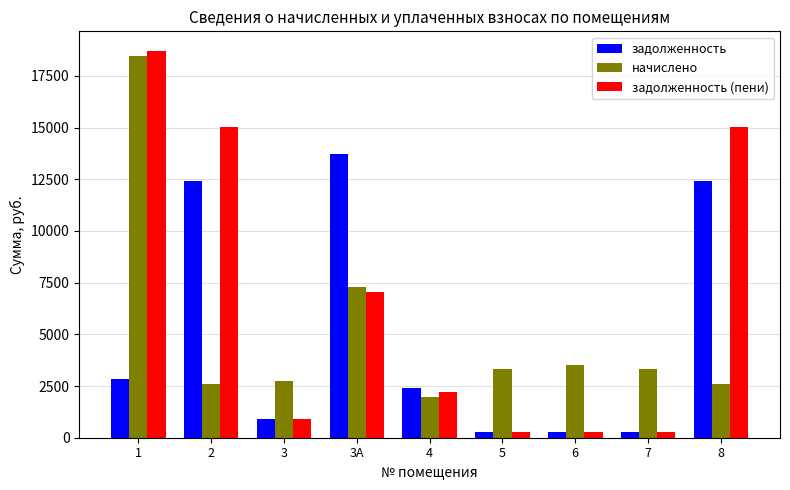

Which series changed the most between 2 and 5?

задолженность (пени)